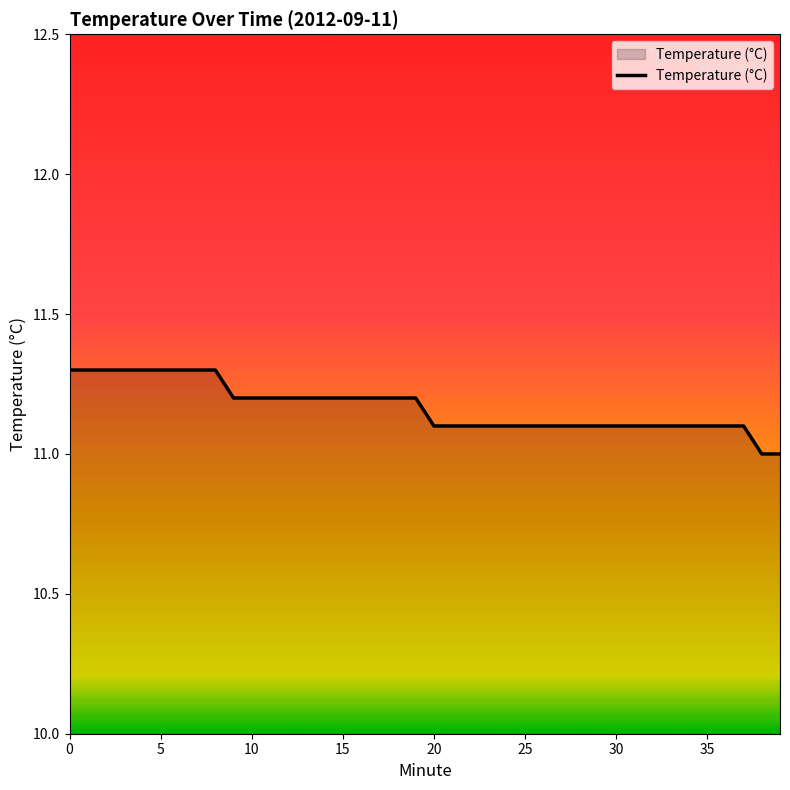

What is the difference between the maximum and minimum values?

0.3